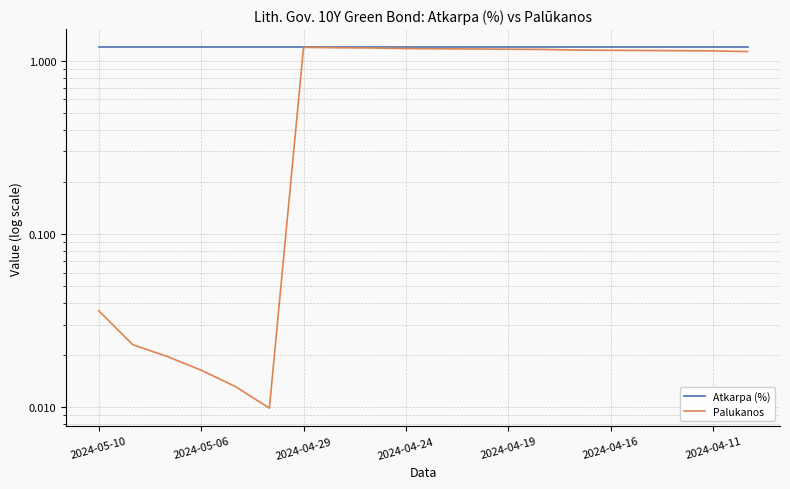

Which series has the largest range (max minus min)?

Palukanos